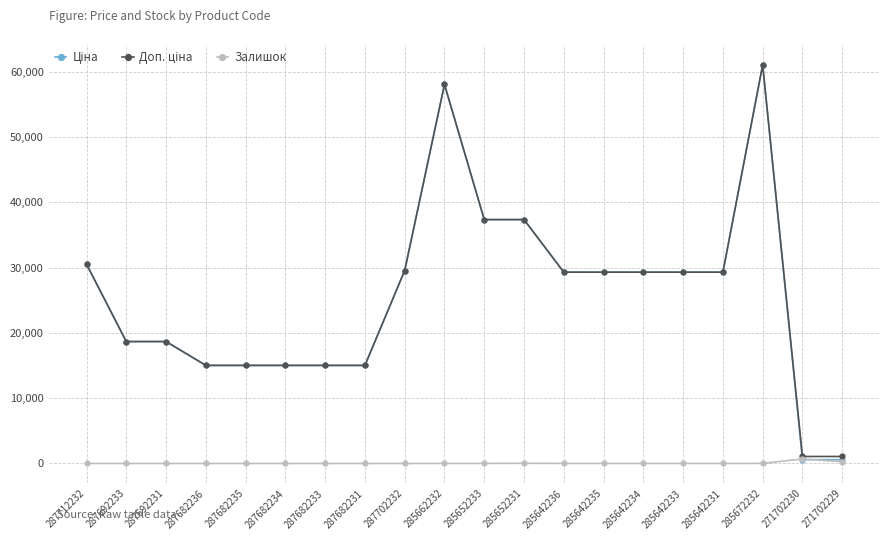

What is the greatest value displayed?

61024.7